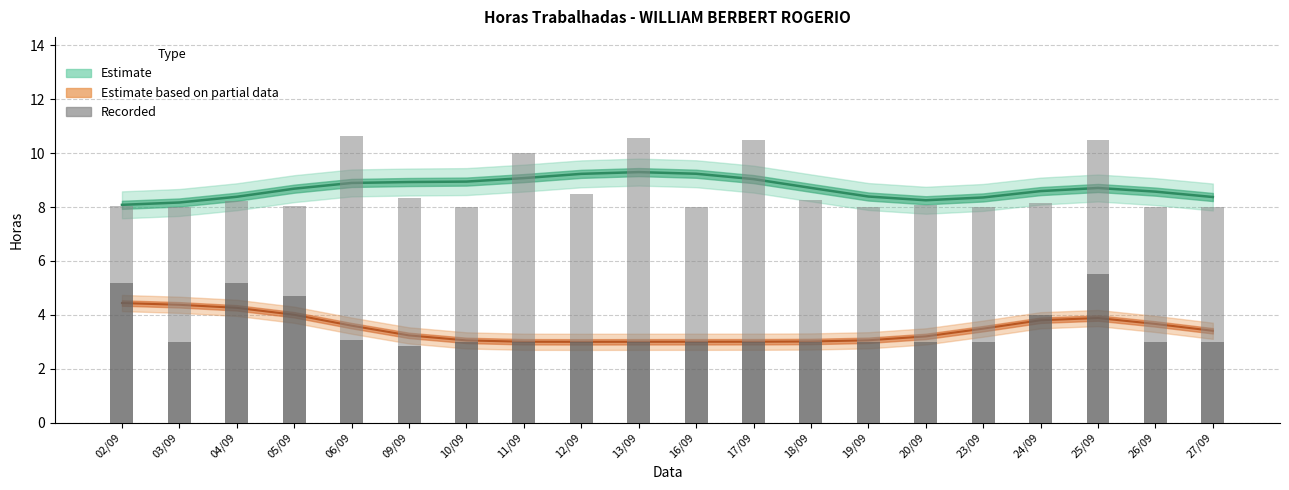

True or false: Período 1 (registrado) has a value of 3.0 at 11/09.

True